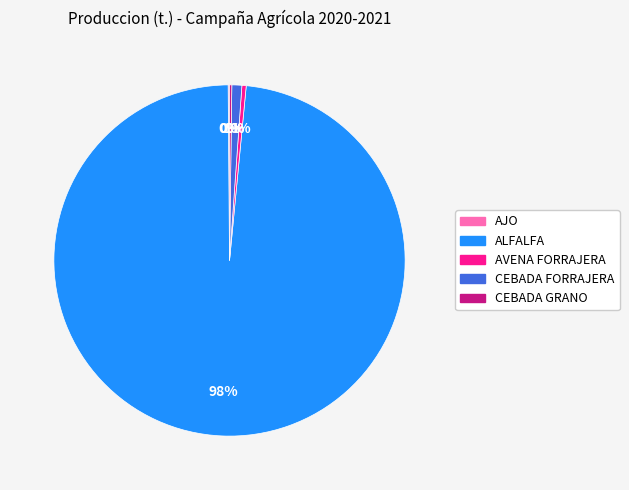

Which slice is the largest?

ALFALFA